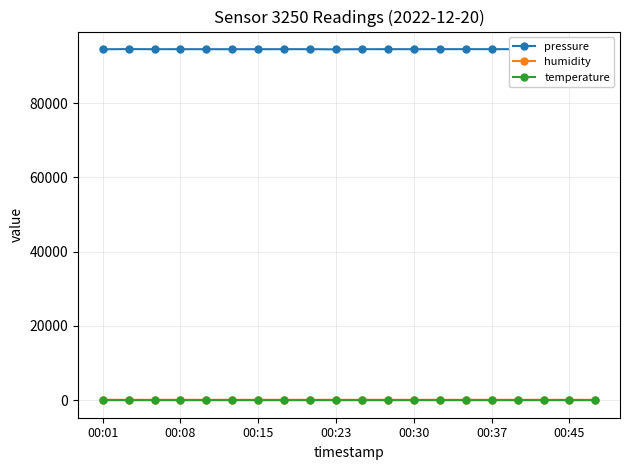

What is the value of the pressure point at the 20th from the left?

94514.1